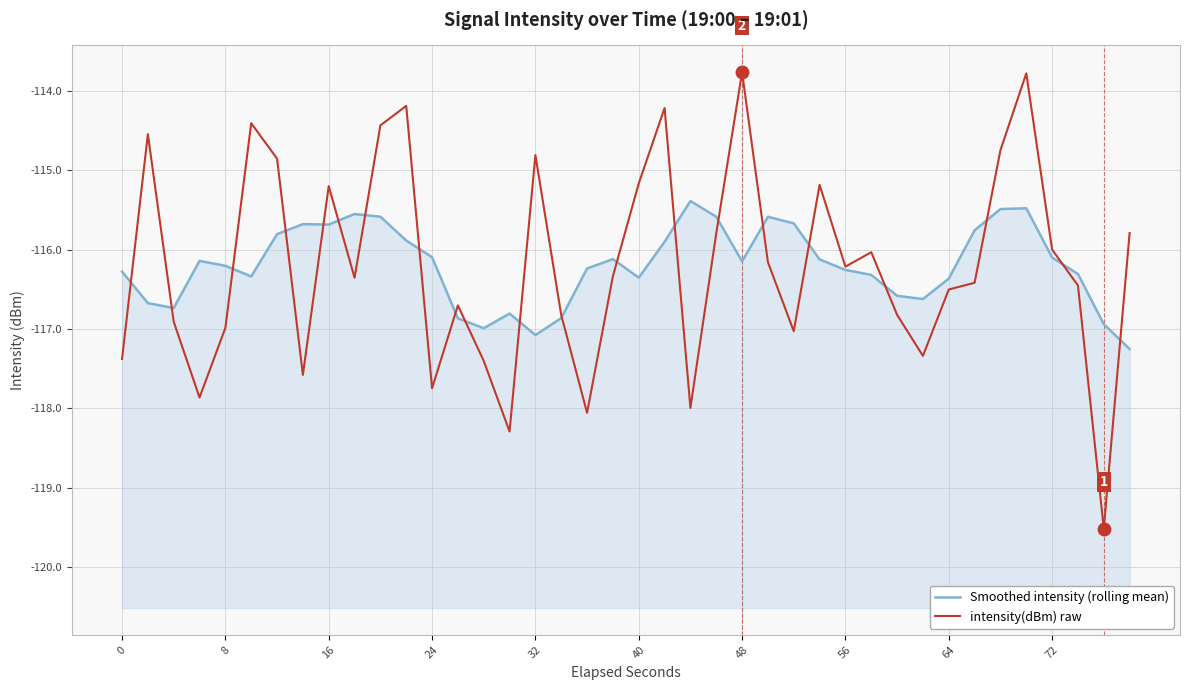

Which series has the largest range (max minus min)?

intensity(dBm) raw